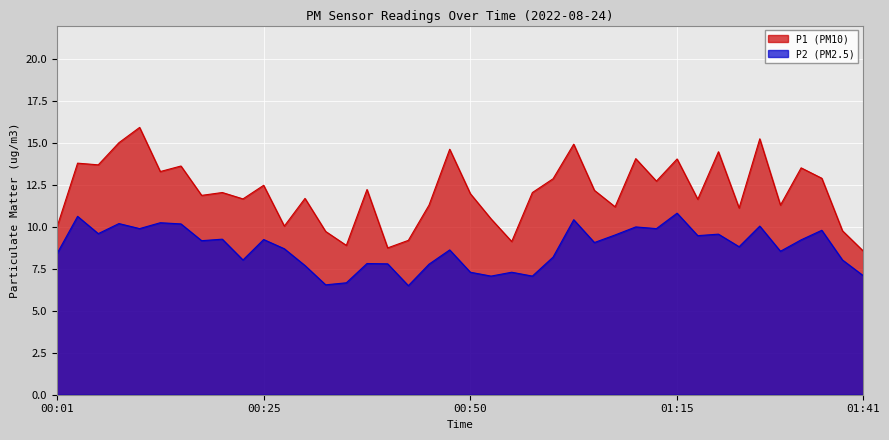

Read the P2 value at 01:31.

8.6